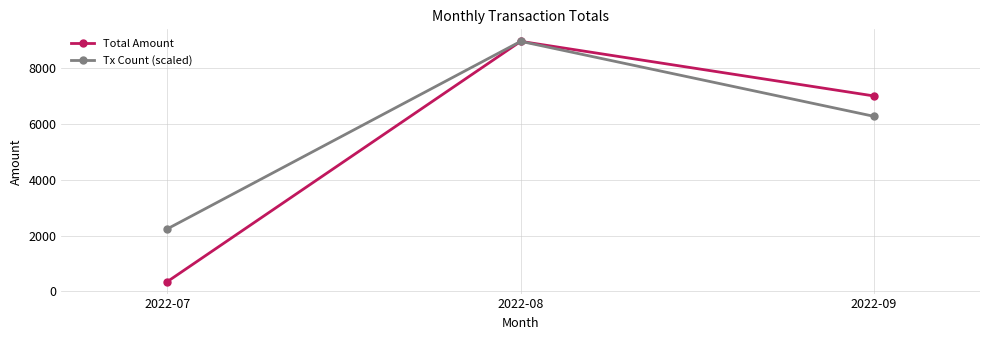

At which label does Tx Count (scaled) first exceed 6280?

2022-08